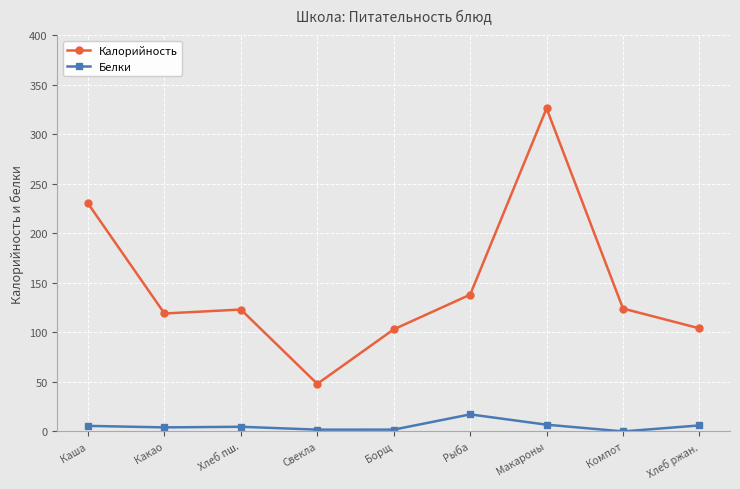

True or false: Белки has more than 0 points higher than both neighbors.

True